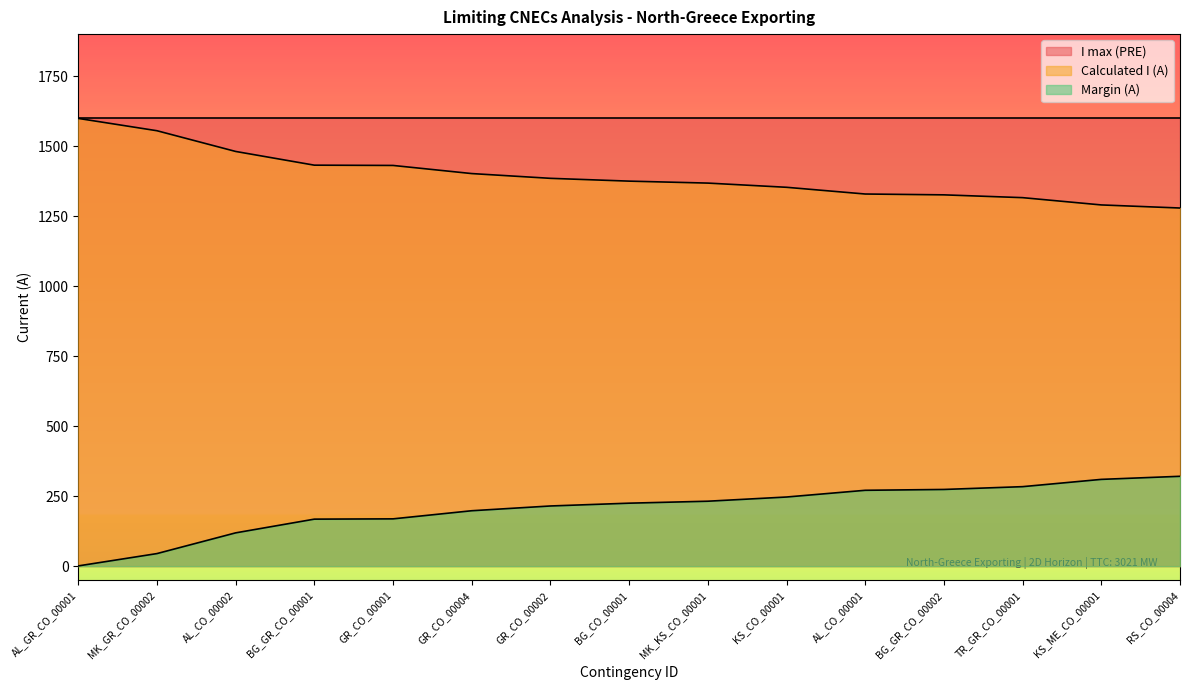

What is the sum of all Calculated I (A) values?

20921